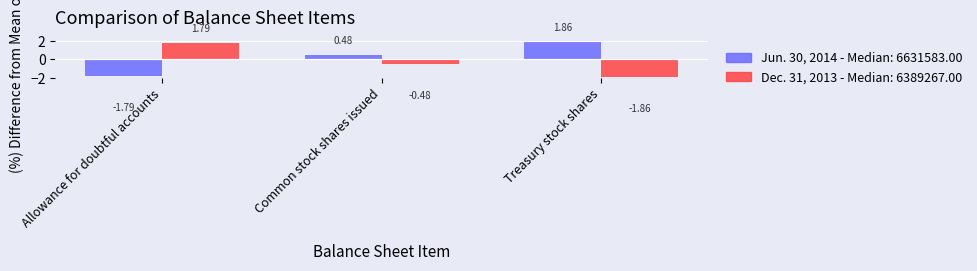

What is the label of the 3rd bar from the right?

Allowance for doubtful accounts